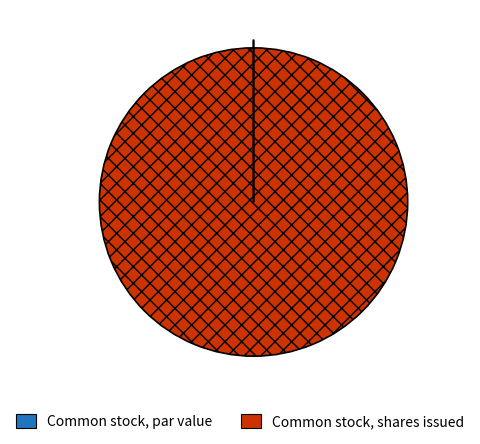

What is the majority slice?

Common stock, shares issued